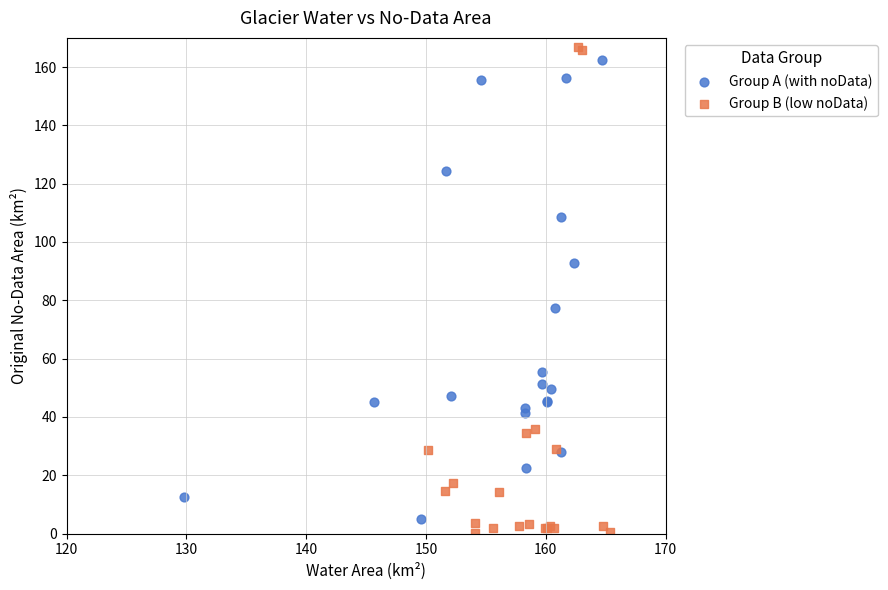

What are all the series names shown in the legend?

Group A (with noData), Group B (low noData)